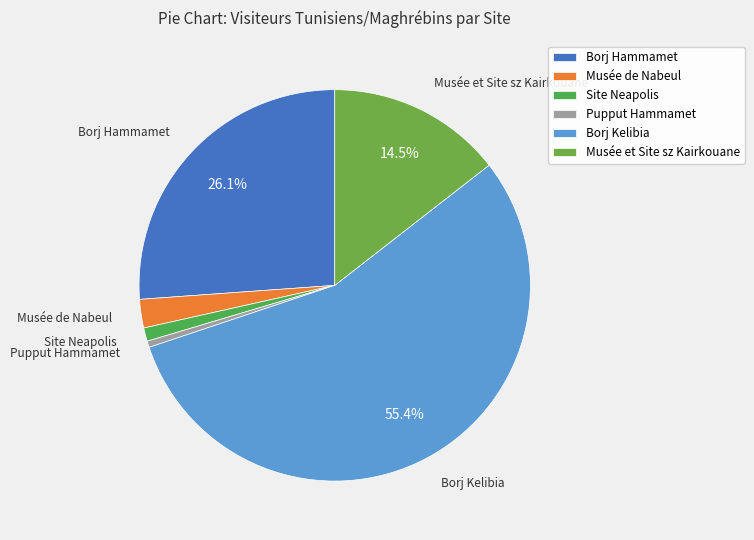

Rank the categories by value from lowest to highest.

Pupput Hammamet, Site Neapolis, Musée de Nabeul, Musée et Site sz Kairkouane, Borj Hammamet, Borj Kelibia